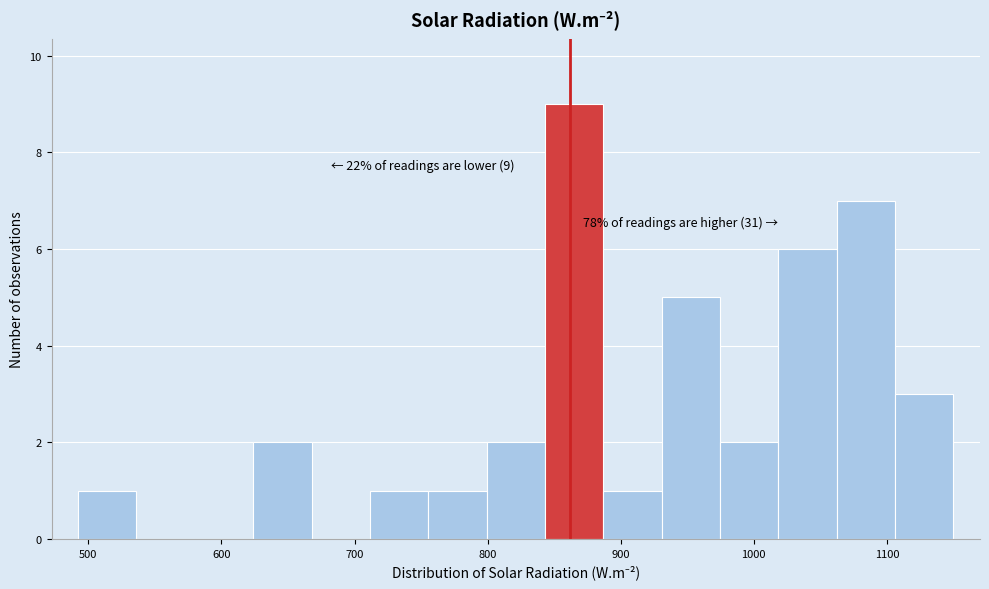

Which range on the x-axis has the tallest bar?

840 to 890